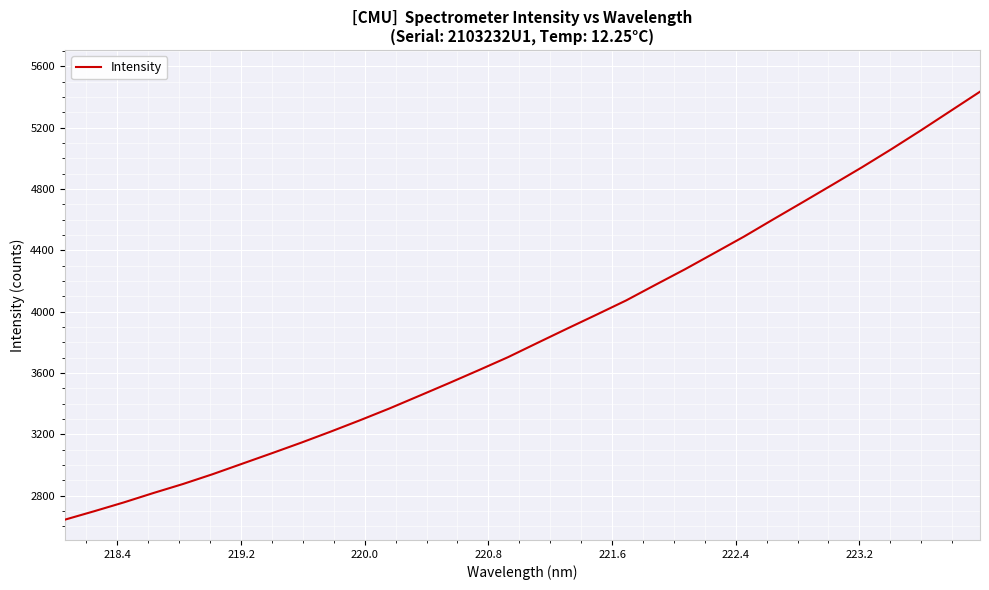

What is the greatest value displayed?

5435.4